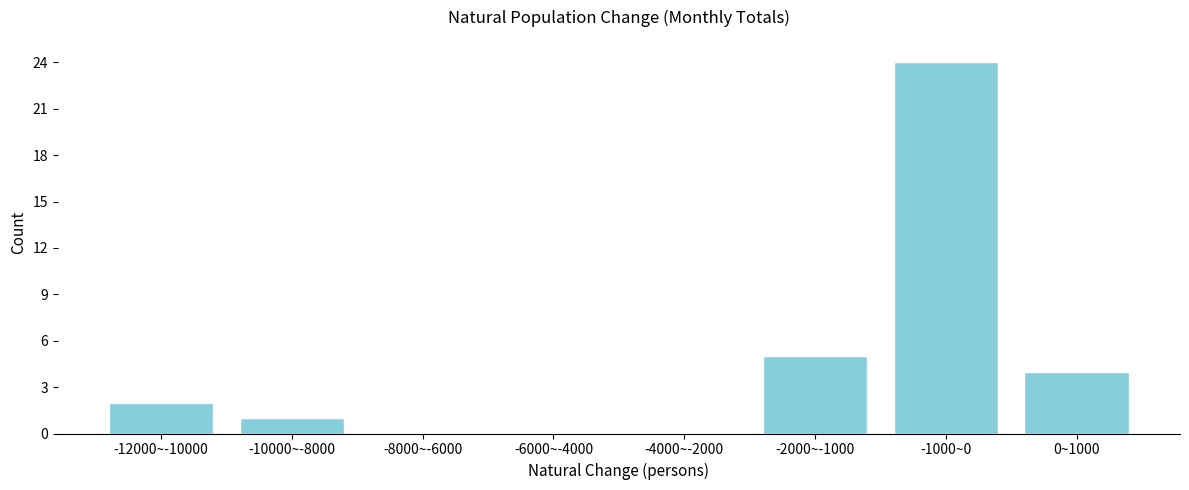

Reading right to left, list all the values displayed in this chart.

0~1000=4	-1000~0=24	-2000~-1000=5	-4000~-2000=0	-6000~-4000=0	-8000~-6000=0	-10000~-8000=1	-12000~-10000=2